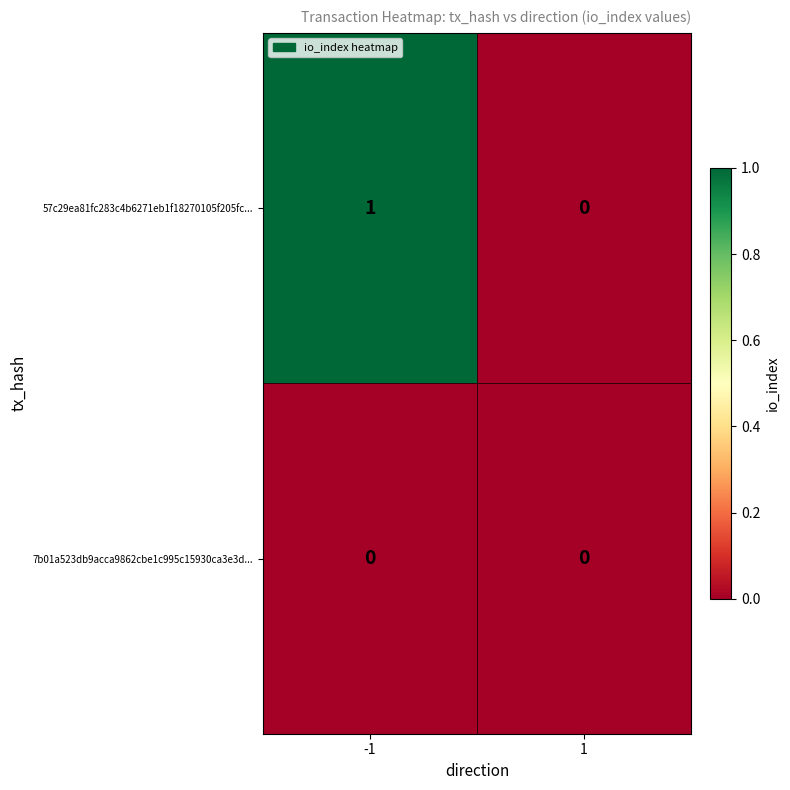

Which series has the largest range (max minus min)?

57c29ea81fc283c4b6271eb1f18270105f205fc...